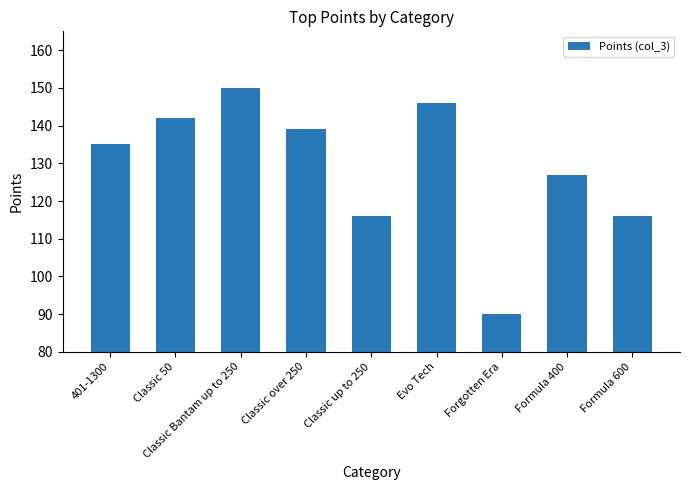

Reading left to right, what are all the values shown in this chart?

401-1300=135	Classic 50=142	Classic Bantam up to 250=150	Classic over 250=139	Classic up to 250=116	Evo Tech=146	Forgotten Era=90	Formula 400=127	Formula 600=116